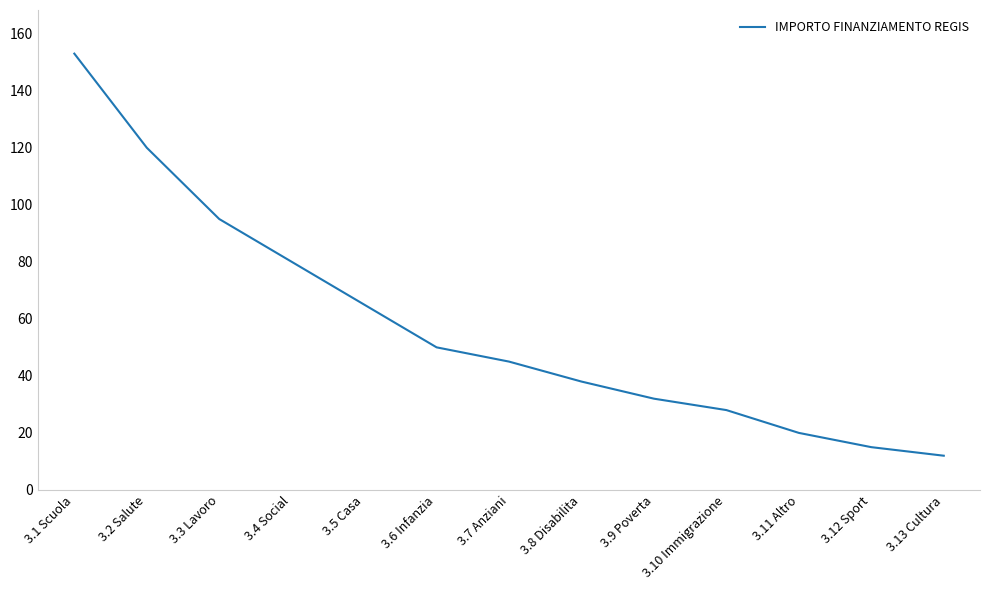

What is the ratio of the value at 3.4 Social to the value at 3.7 Anziani?

1.8